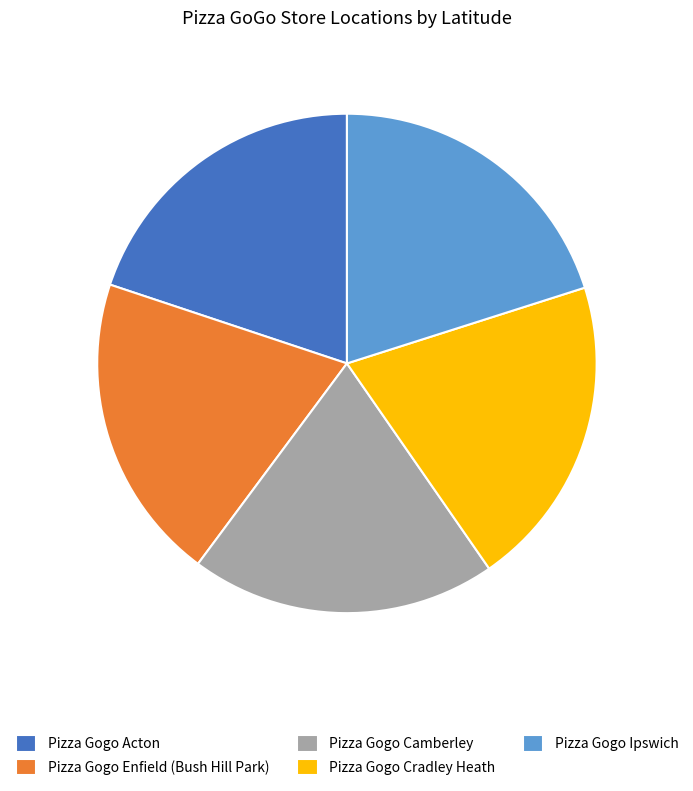

Does Pizza Gogo Enfield (Bush Hill Park) account for over 50% of the chart?

No